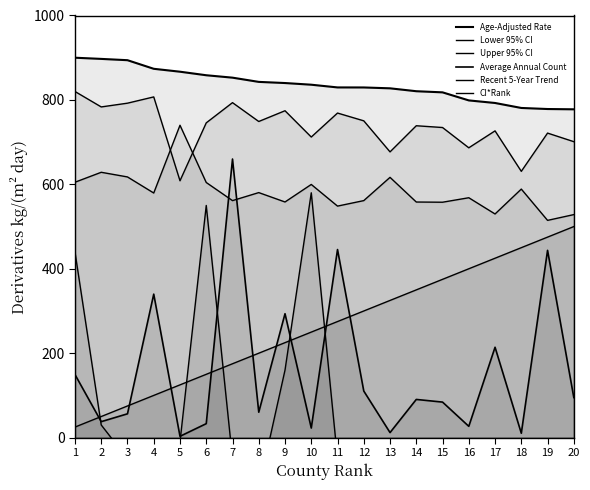

The value of CI*Rank at 11 is 159.7. True or false?

False